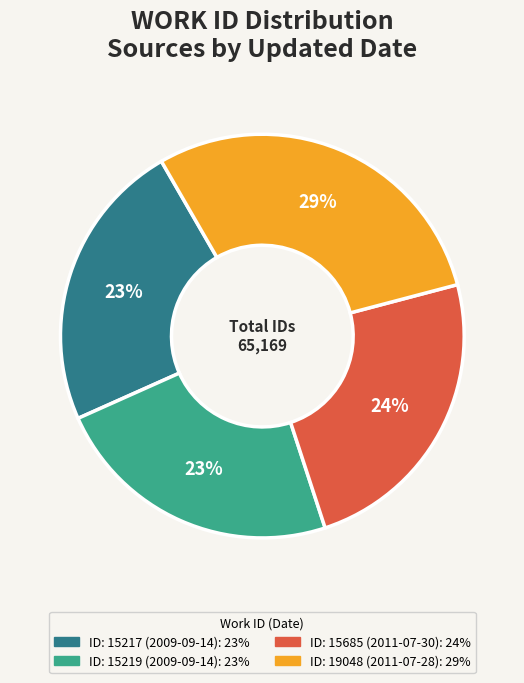

To the nearest percent, what is the average slice percentage?

25%